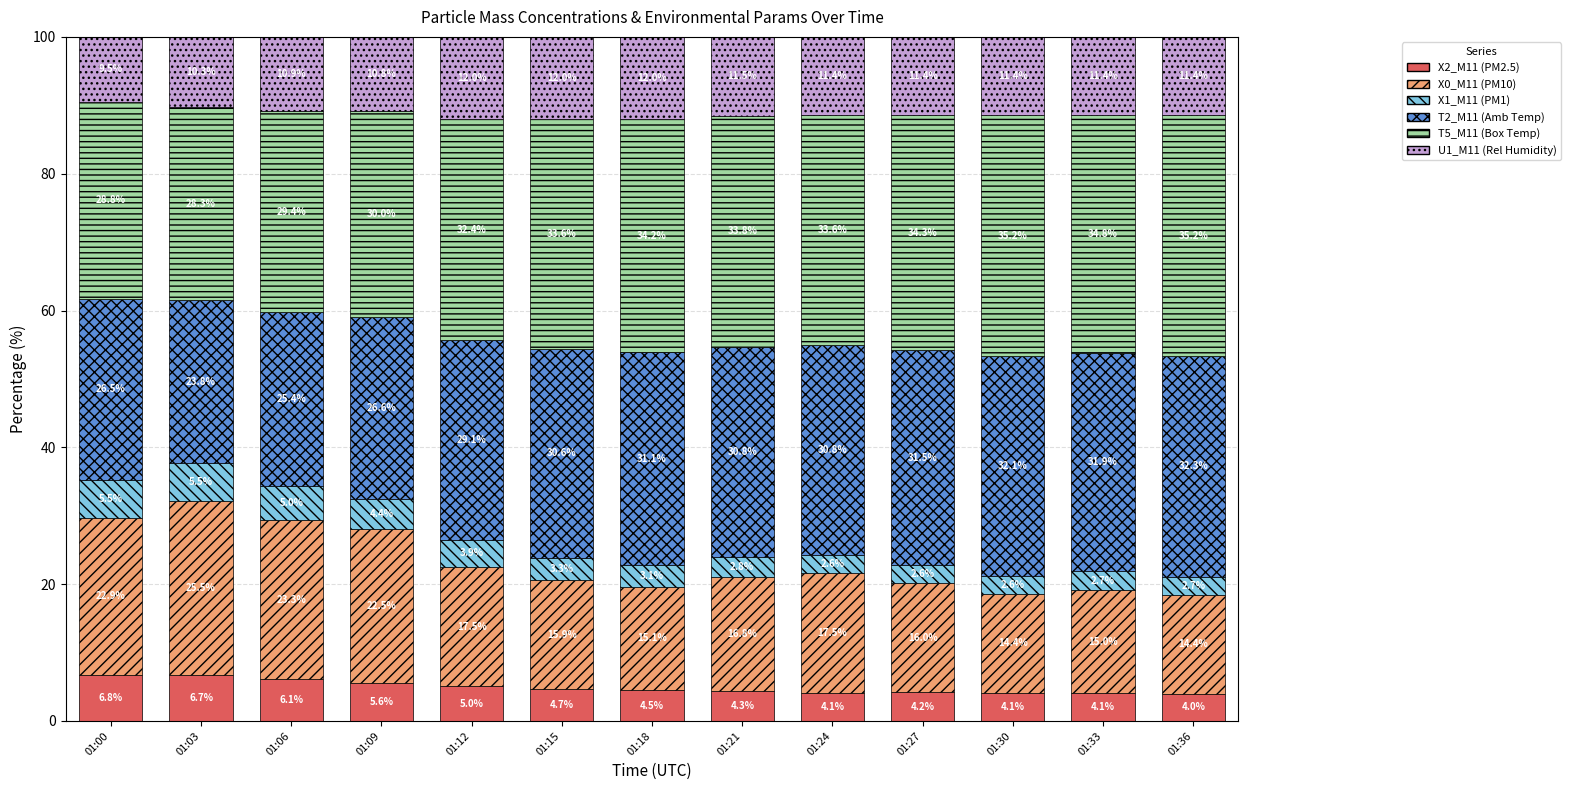

Which category has the highest value in the X2_M11 (PM2.5) series?

01:00